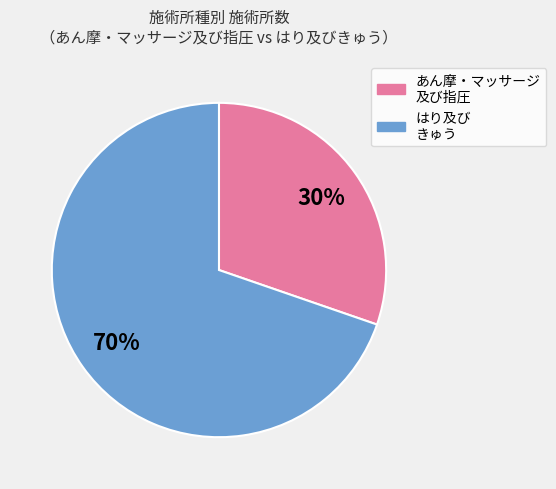

To the nearest percent, what is the average slice percentage?

50%